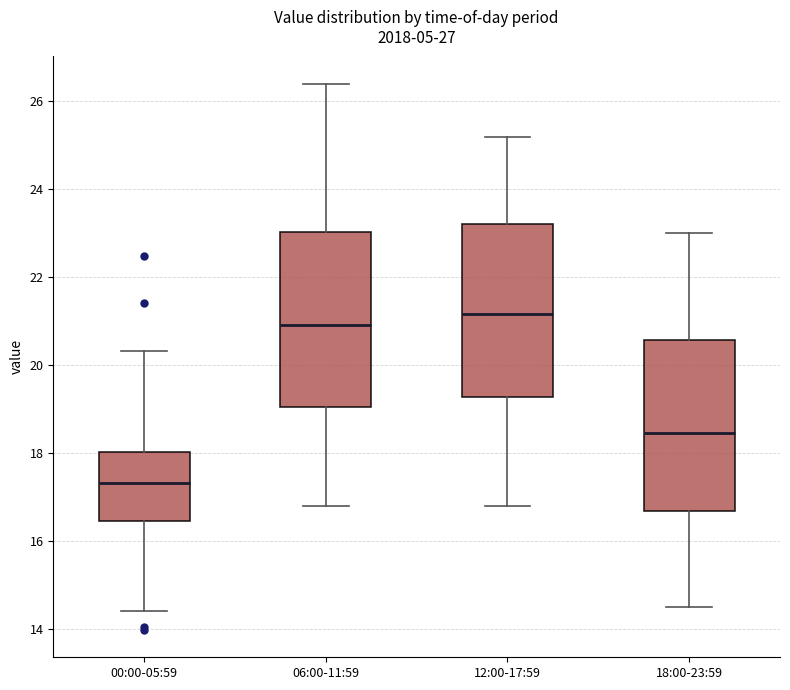

Which box has the lowest median line?

00:00-05:59